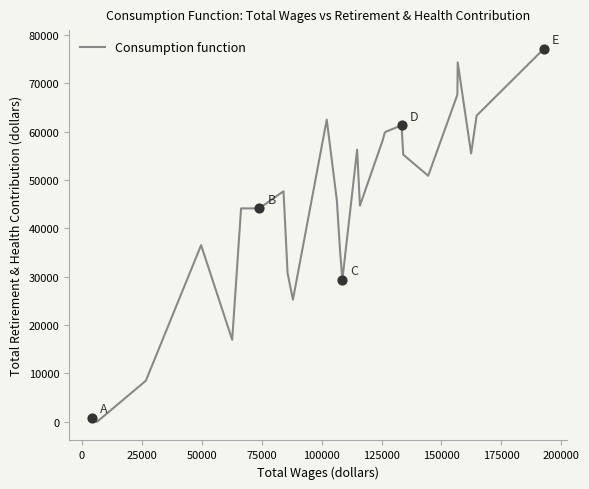

What is the maximum value shown in the chart?

77126